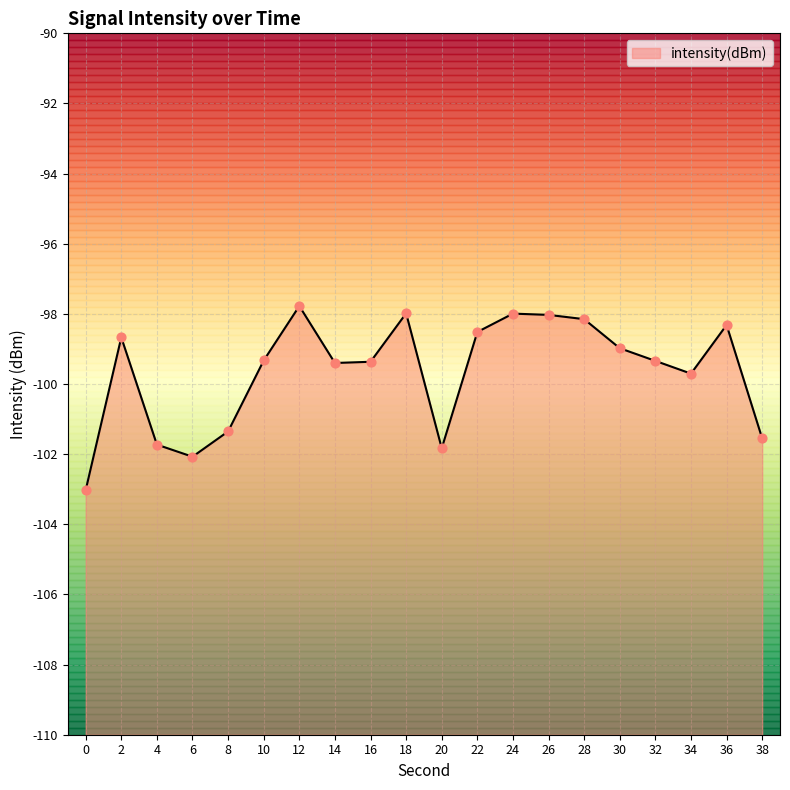

Between 8 and 24, which is larger?

24